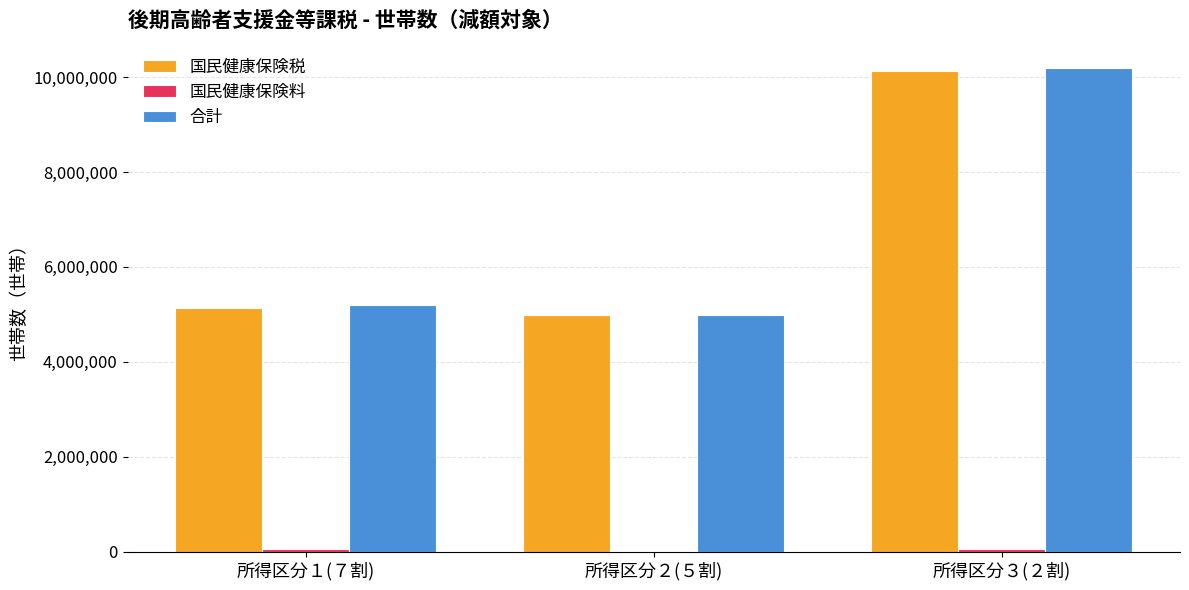

What is the average value of the 国民健康保険税 series?

6754563